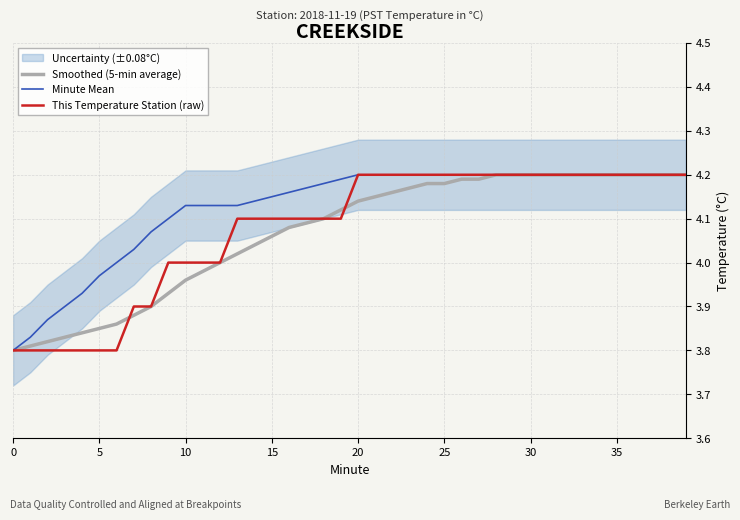

Which series has the largest total across all categories?

Minute Mean